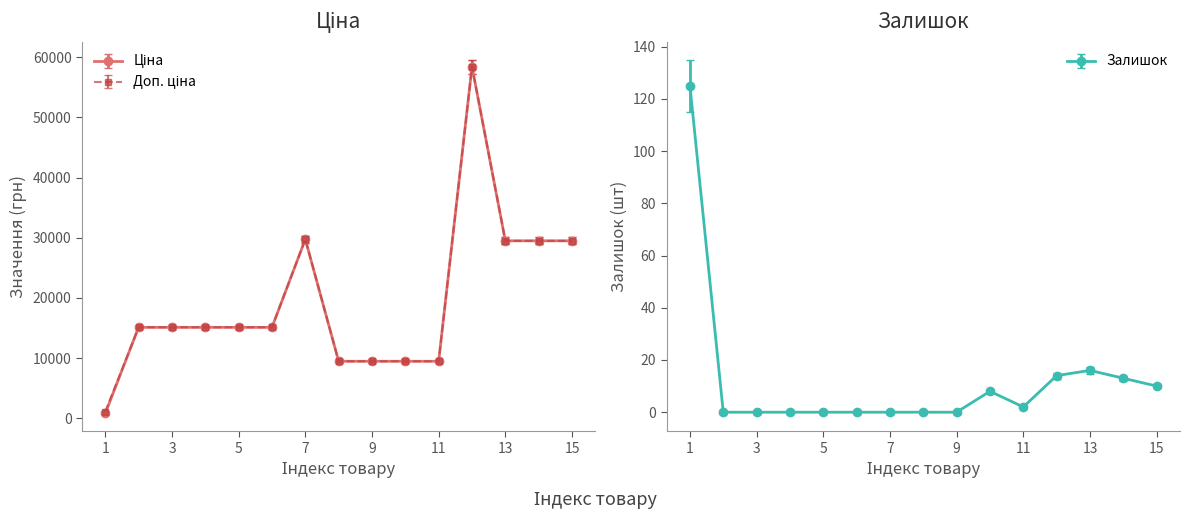

True or false: Залишок has a value of 0 at 5.

True